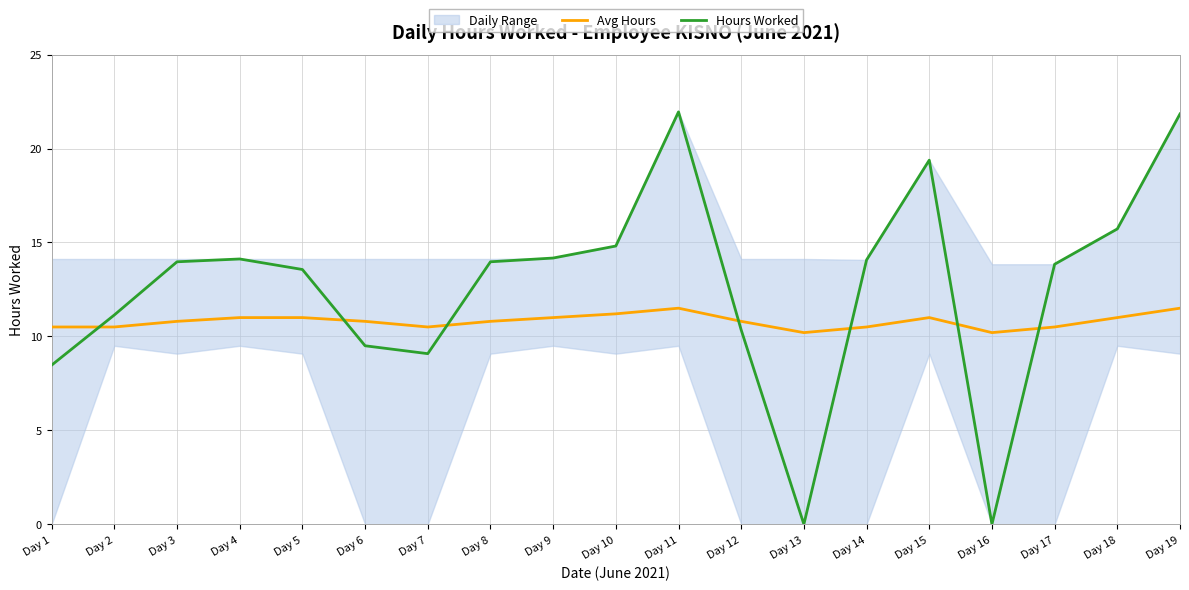

Rank the series at Day 8 from highest to lowest value.

Hours Worked, Avg Hours